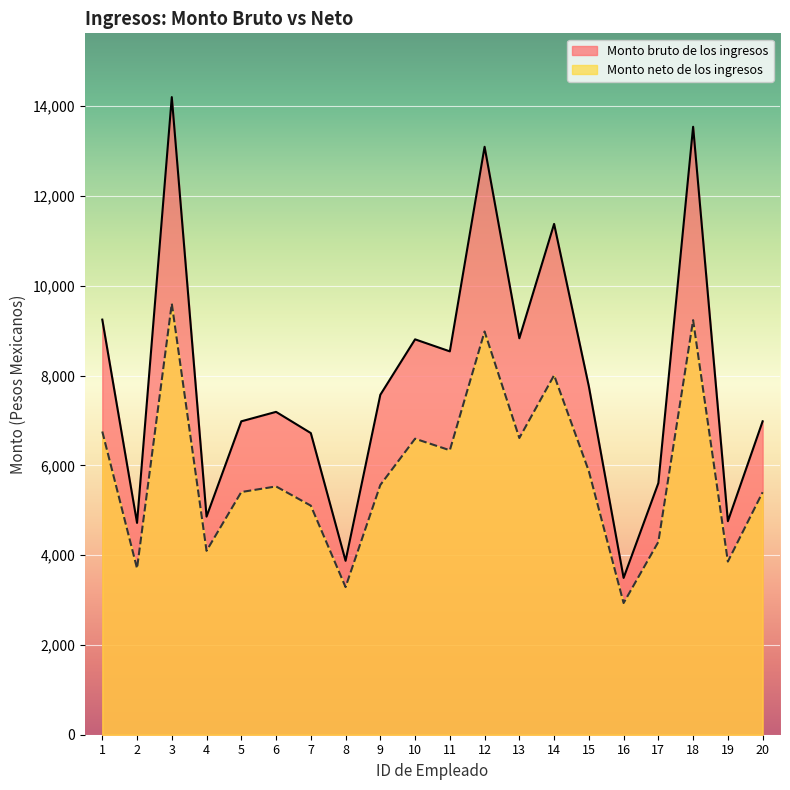

What is the total value across all series at 13?

15441.4